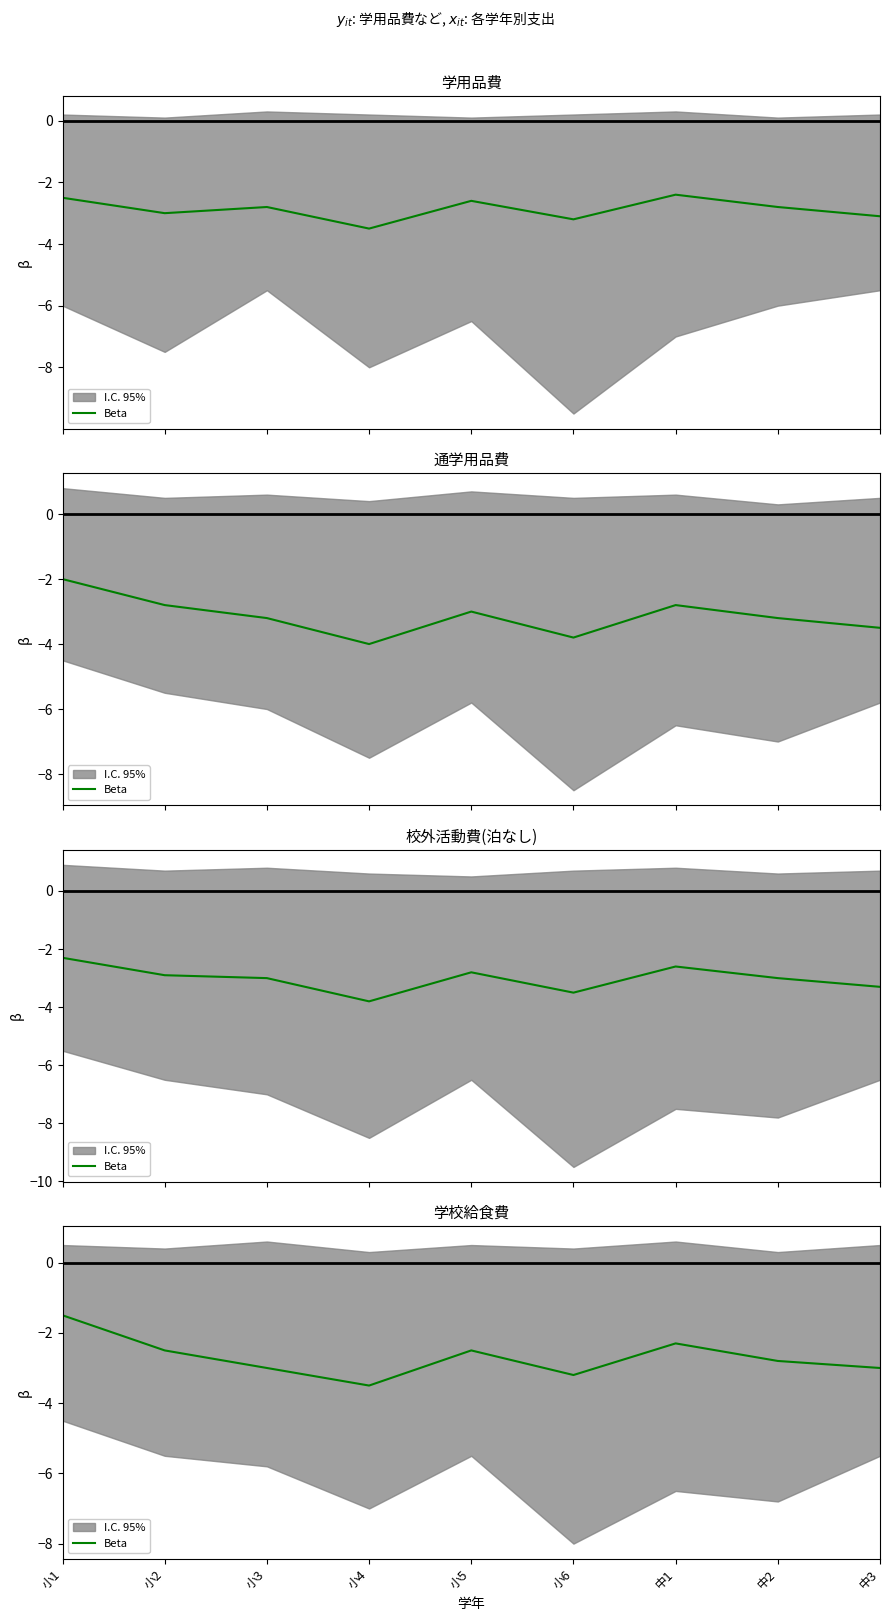

The value at 小4 is -1.3. True or false?

False